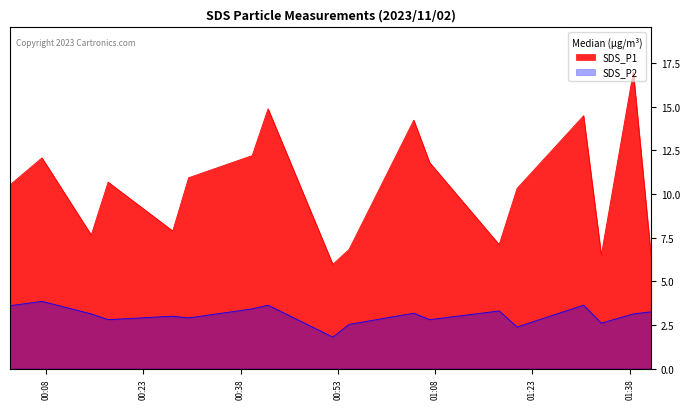

What is the sum of all SDS_P1 values?

187.5